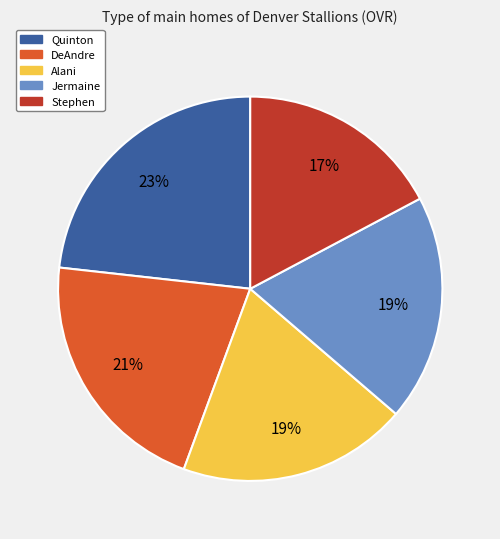

To the nearest percent, what portion does Stephen represent?

17%